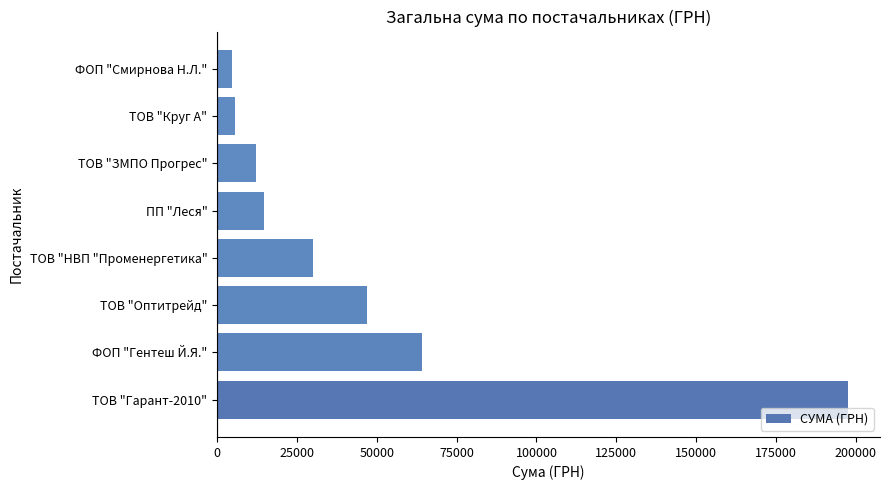

Count the number of data series in this chart.

1